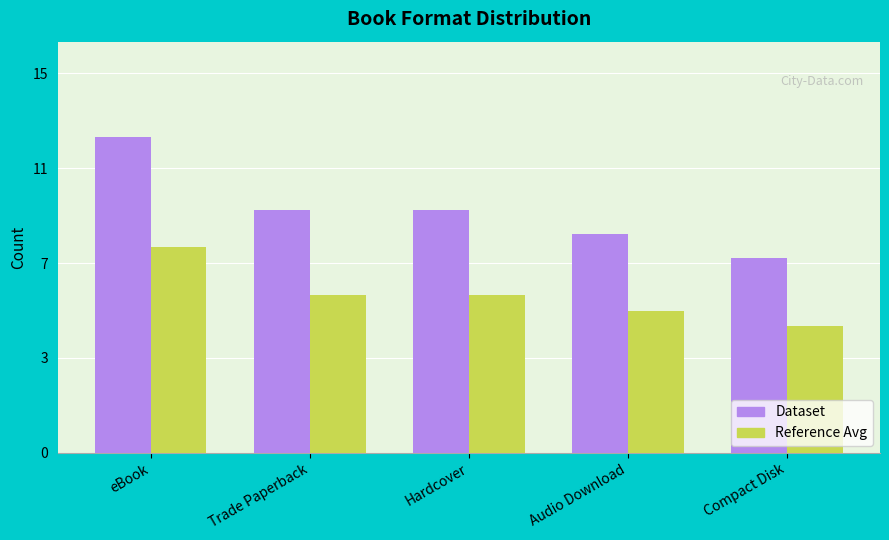

List the series in order of their peak value, highest first.

Dataset, Reference Avg